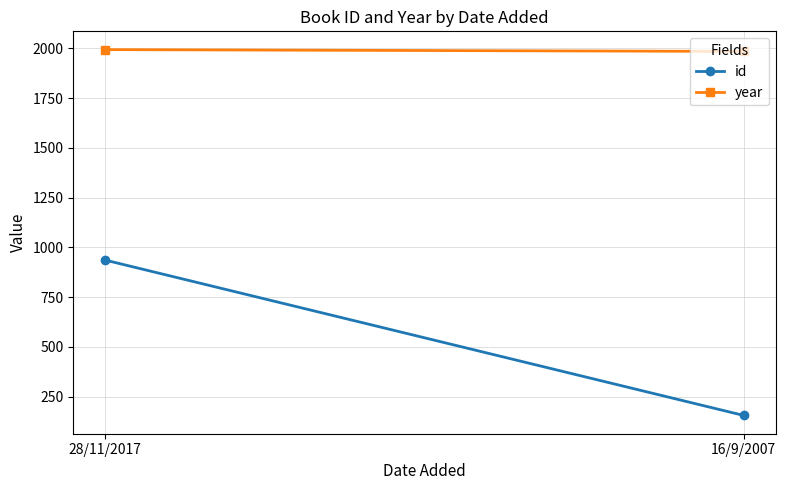

What is the spread (max minus min) of values at 28/11/2017?

1057